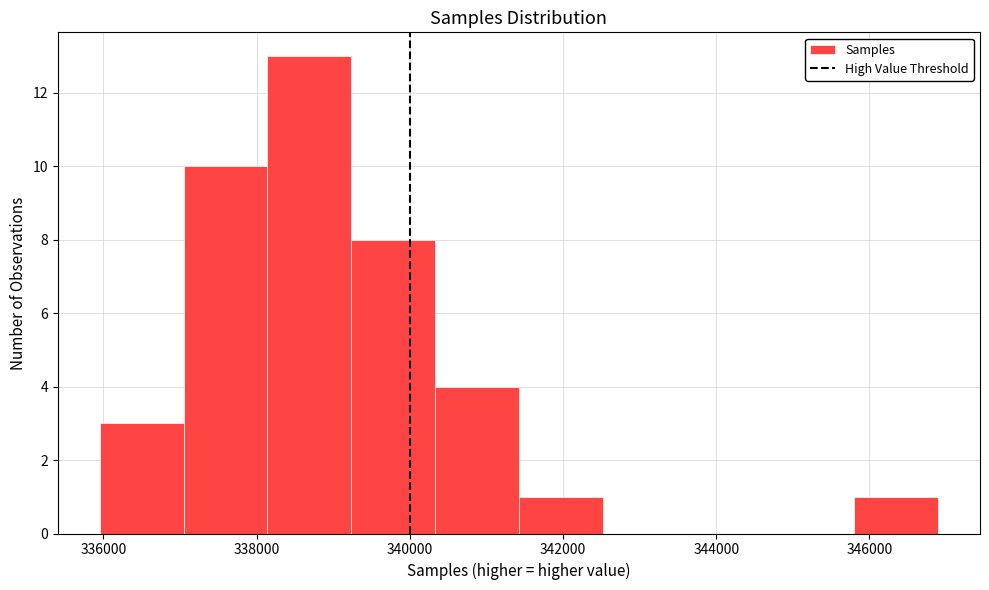

Reading left to right, transcribe this chart: for each bar, give the range it covers on the x-axis and its height. Neither the bar edges nor the heights are printed on the chart, so give them approximately, as read against the axes.

336000 to 337000: 3
337000 to 338200: 10
338200 to 339200: 13
339200 to 340400: 8
340400 to 341400: 4
341400 to 342600: 1
342600 to 343600: 0
343600 to 344800: 0
344800 to 345800: 0
345800 to 346800: 1